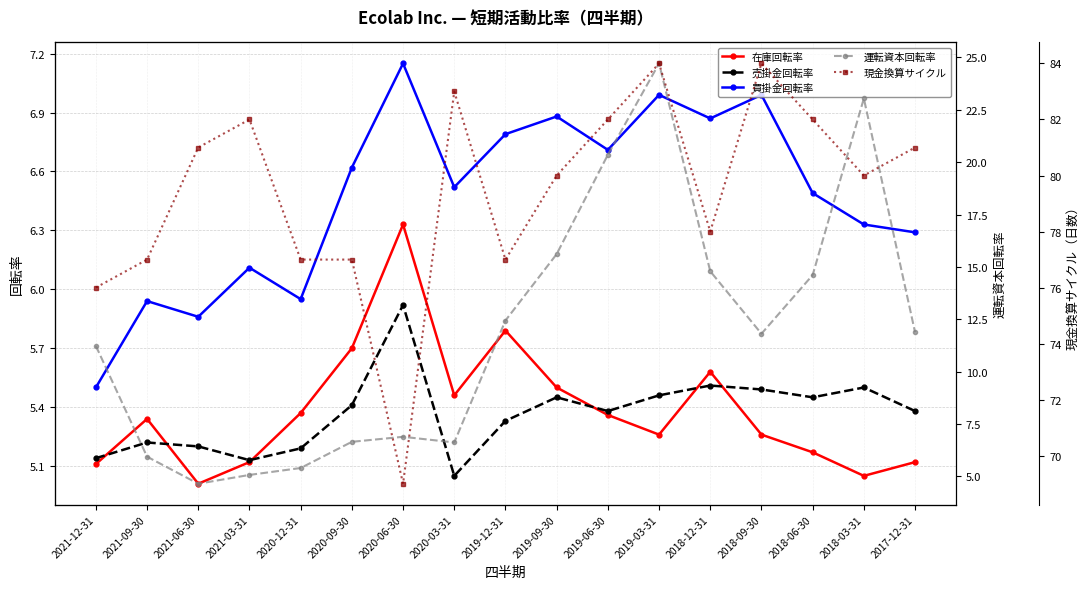

Rank the series by their maximum value, from highest to lowest.

現金換算サイクル, 運転資本回転率, 買掛金回転率, 在庫回転率, 売掛金回転率